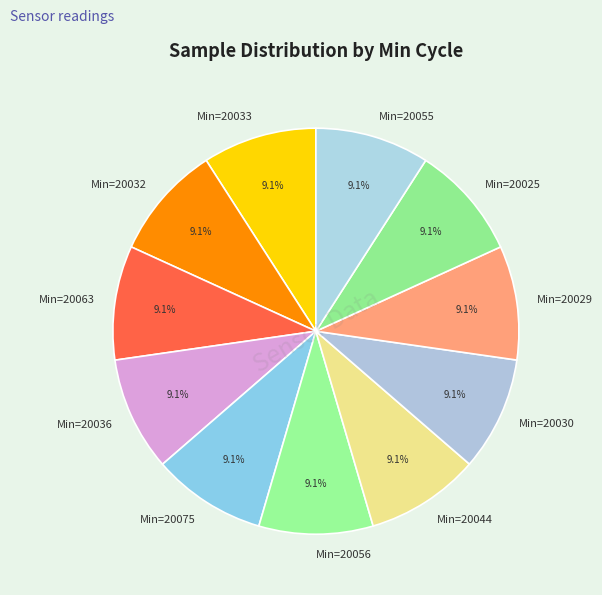

Is there a majority slice in this chart?

No